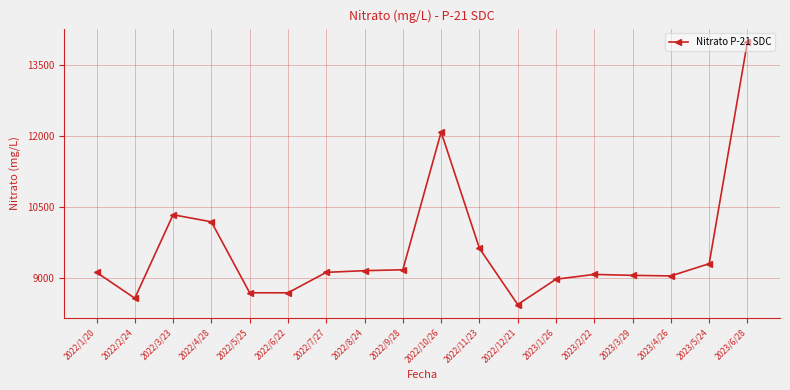

What position from the right is 2023/4/26?

3